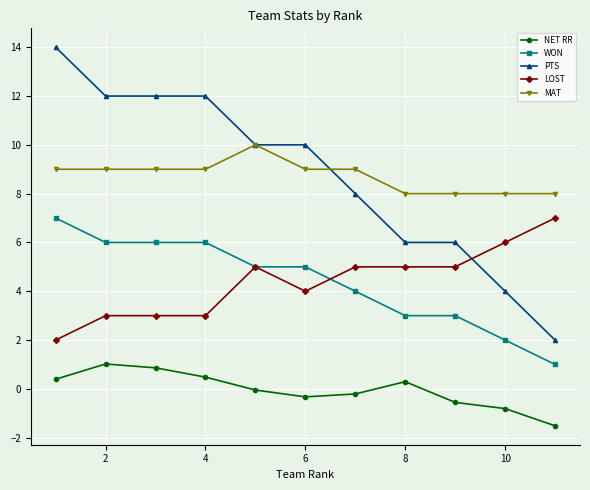

True or false: MAT and LOST cross at least once.

False